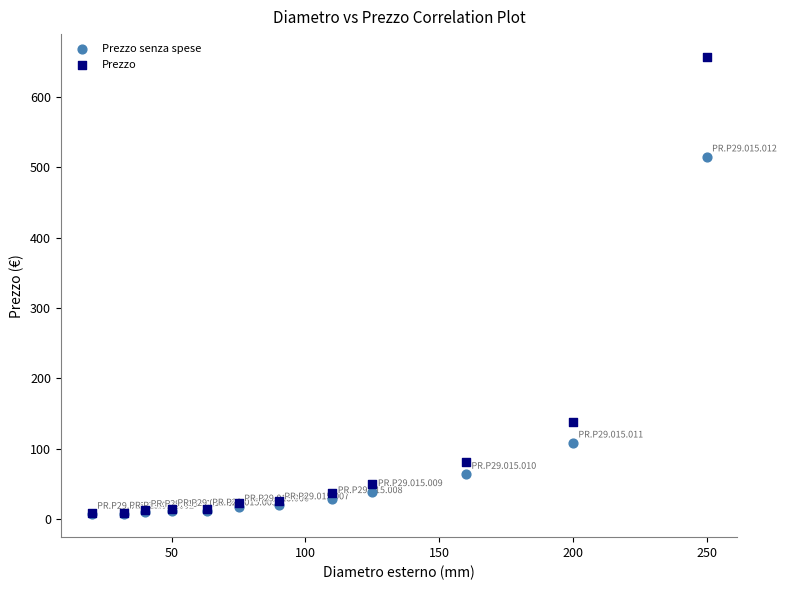

What are all the series names shown in the legend?

Prezzo senza spese, Prezzo